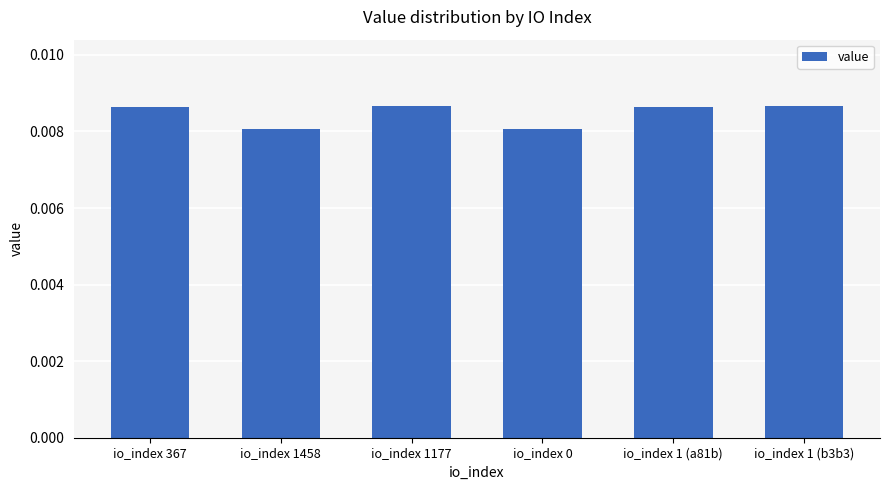

Count the values in the range 0 to 1.

6